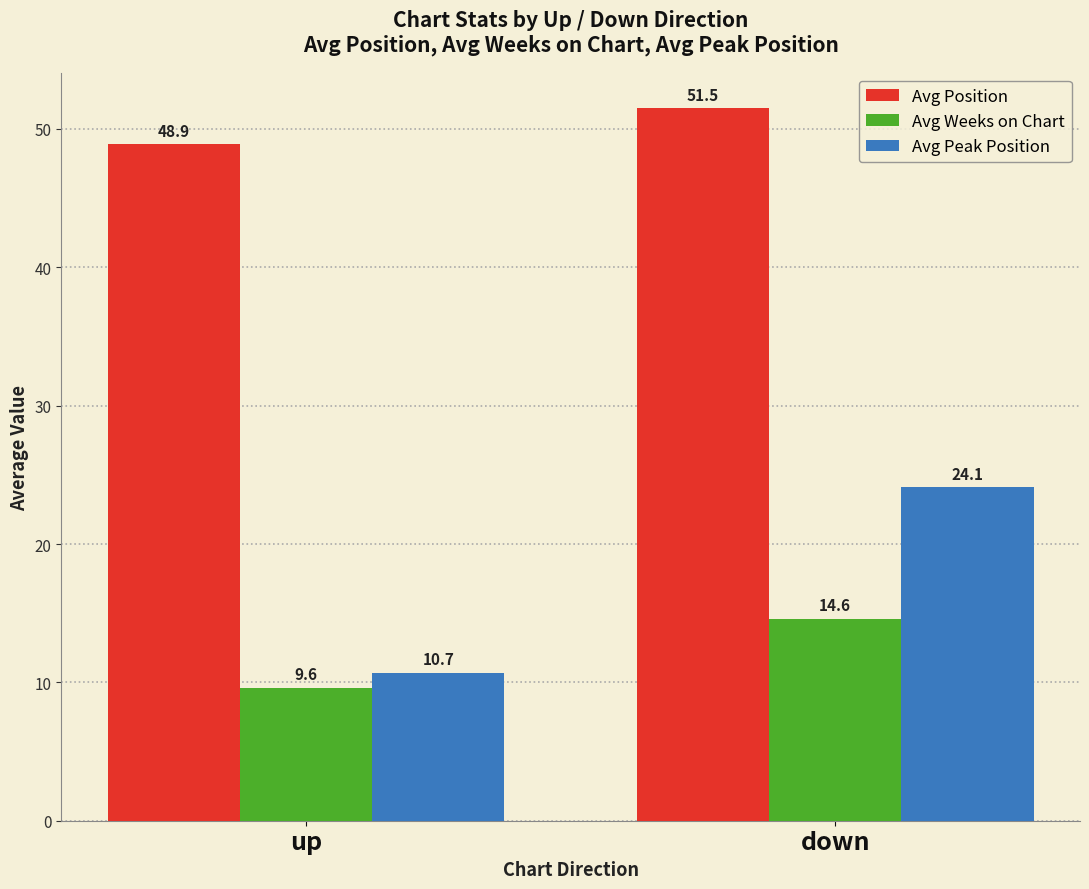

At how many categories does at least one series exceed 14?

2